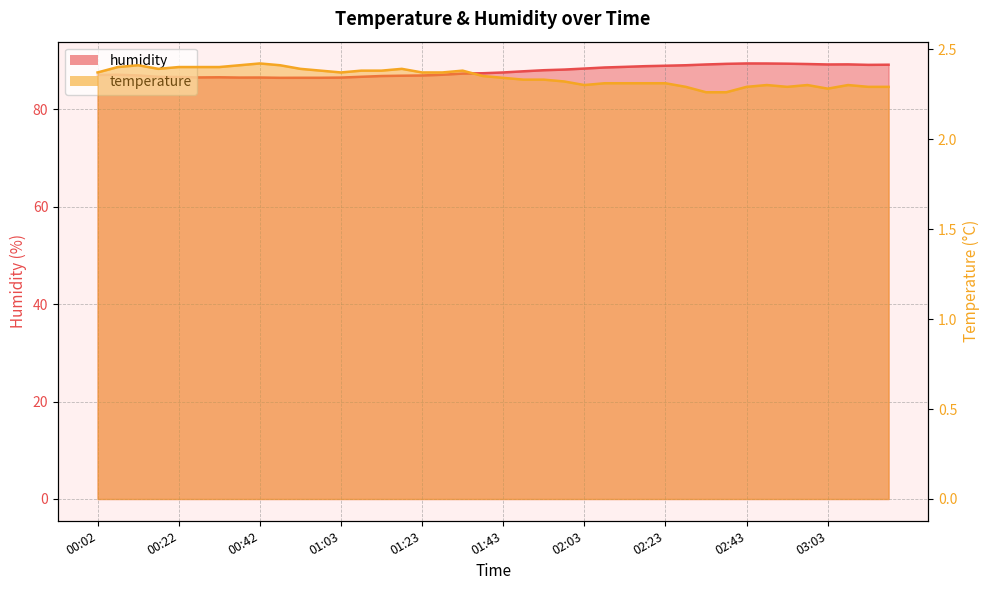

How many values in the humidity series are below 87?

15